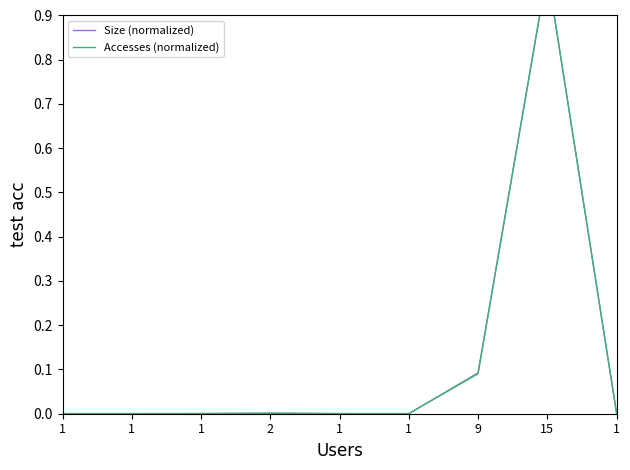

What are all the series names shown in the legend?

Size (normalized), Accesses (normalized)